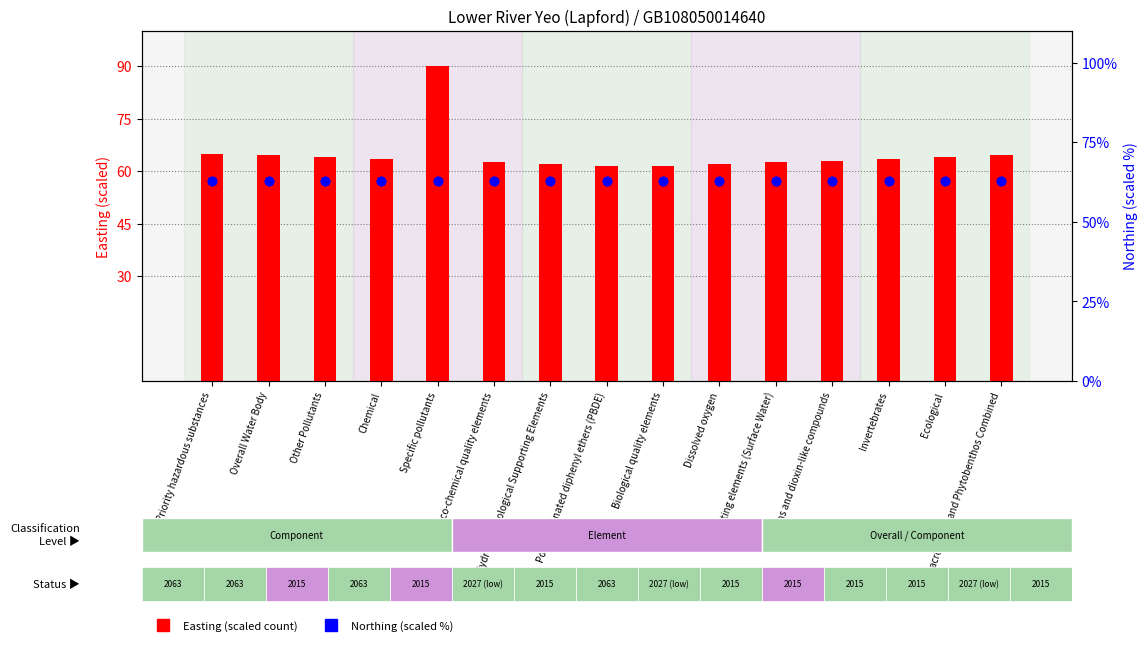

At which category is the sum across all series the highest?

Specific pollutants